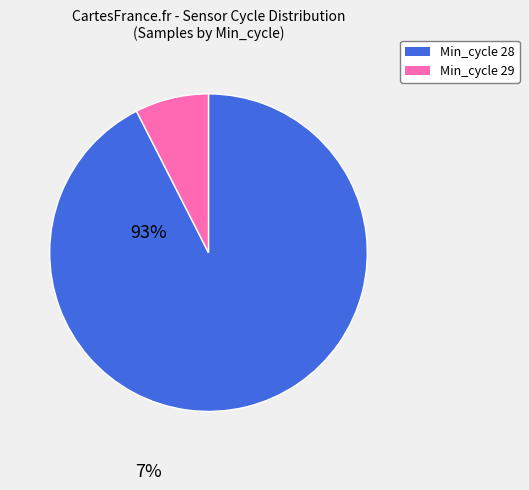

How many segments does this pie chart have?

2